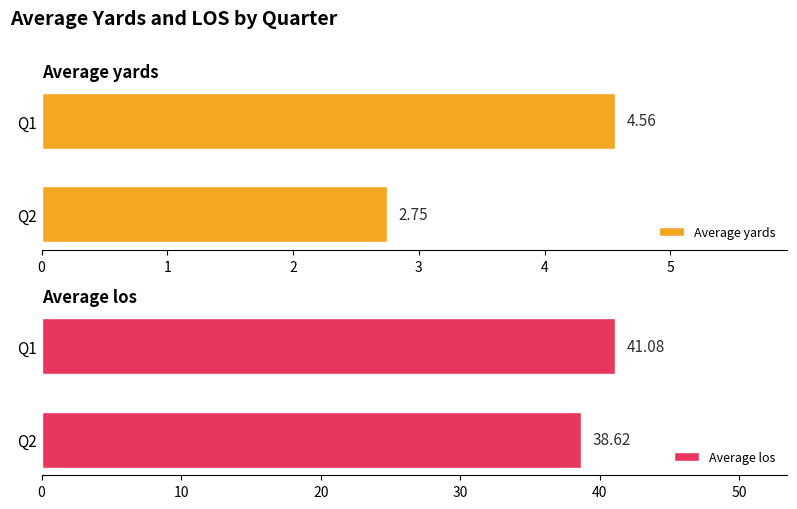

What is the lowest value of the Average yards series?

2.8